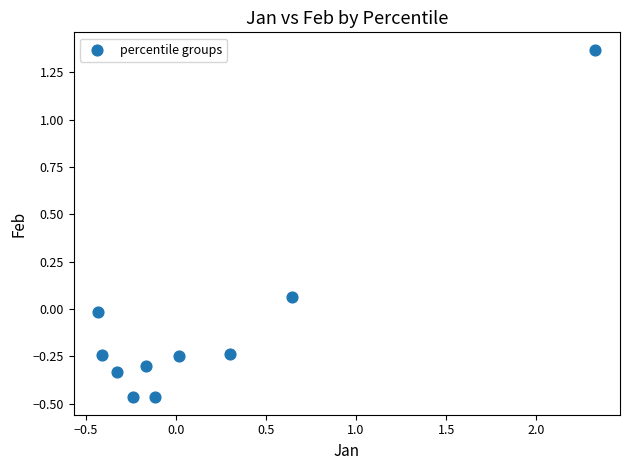

What is the range of Y values (max minus min)?

1.8